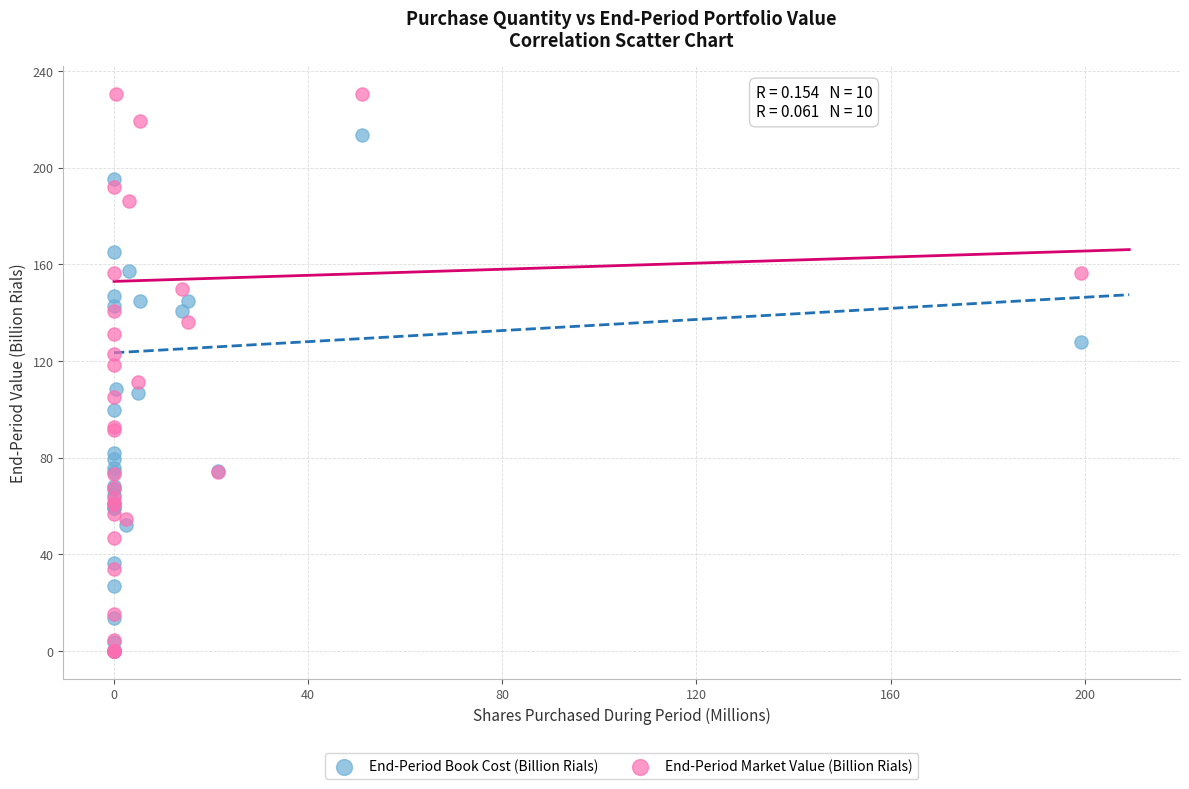

What are all the series names shown in the legend?

End-Period Book Cost (Billion Rials), End-Period Market Value (Billion Rials)